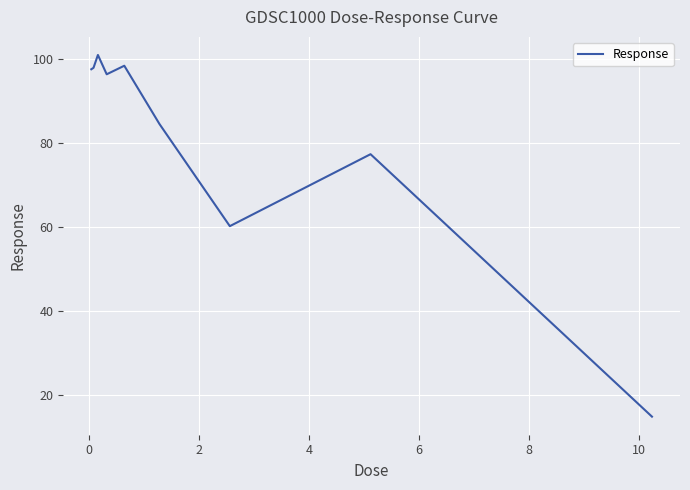

Does the chart have visible grid lines?

Yes